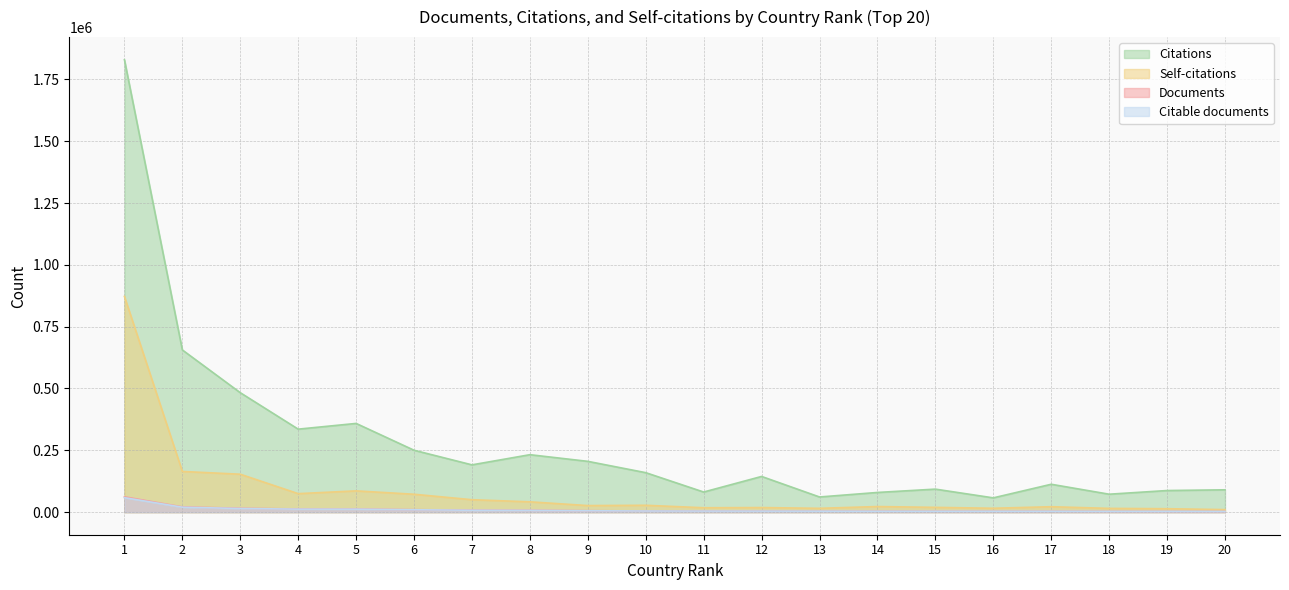

What are all the series names shown in the legend?

Documents, Citable documents, Citations, Self-citations